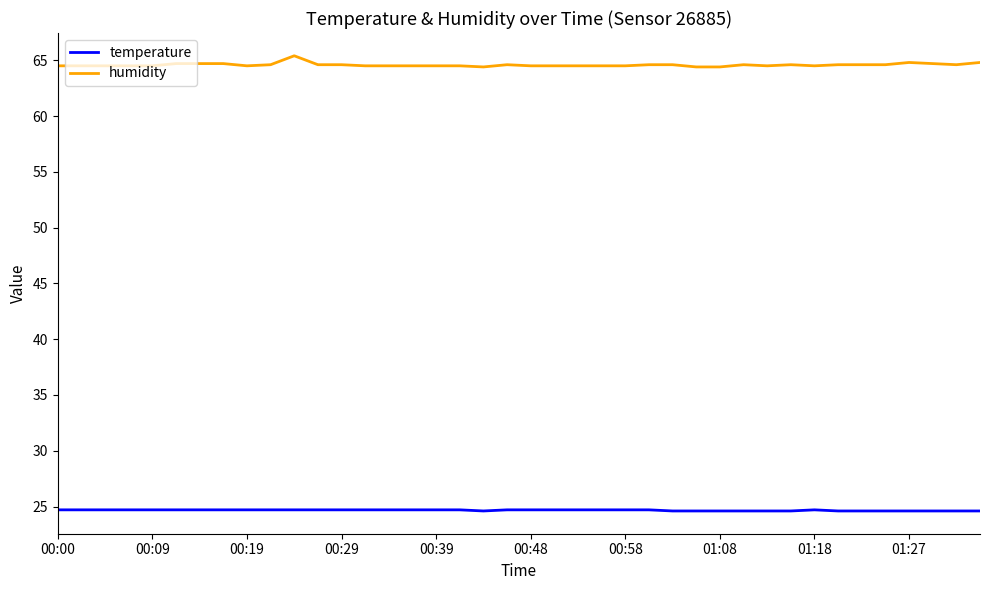

How many distinct data groups are displayed?

2